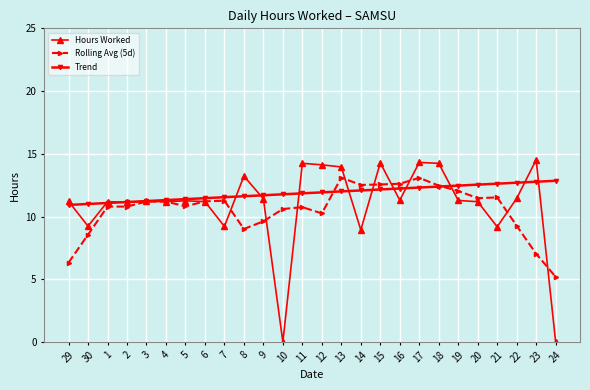

What position from the left is 3?

5